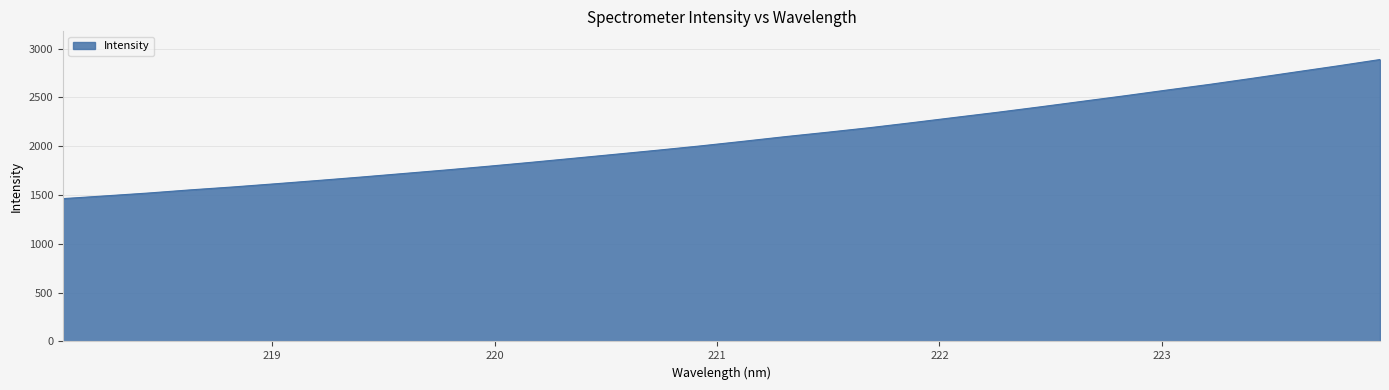

What is the smallest value displayed?

1463.1